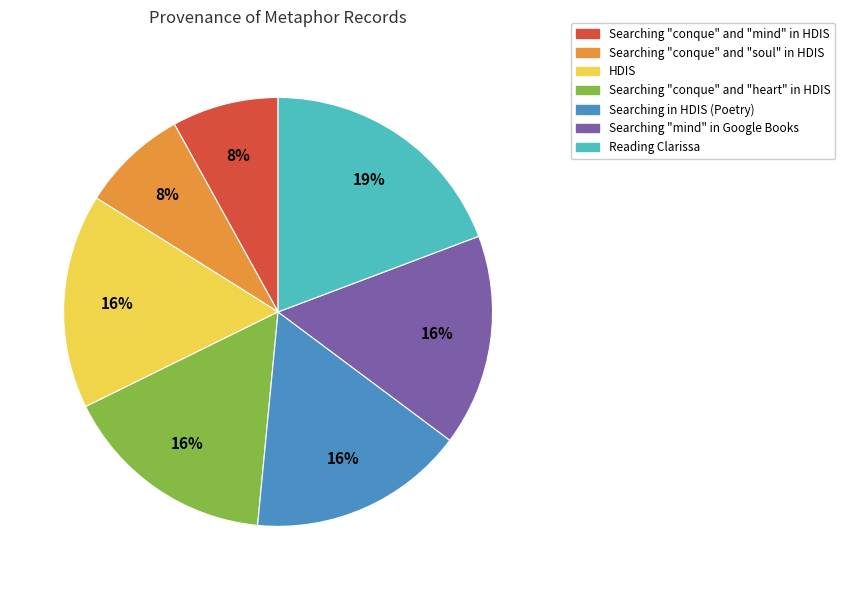

How many slices are in this pie chart?

7